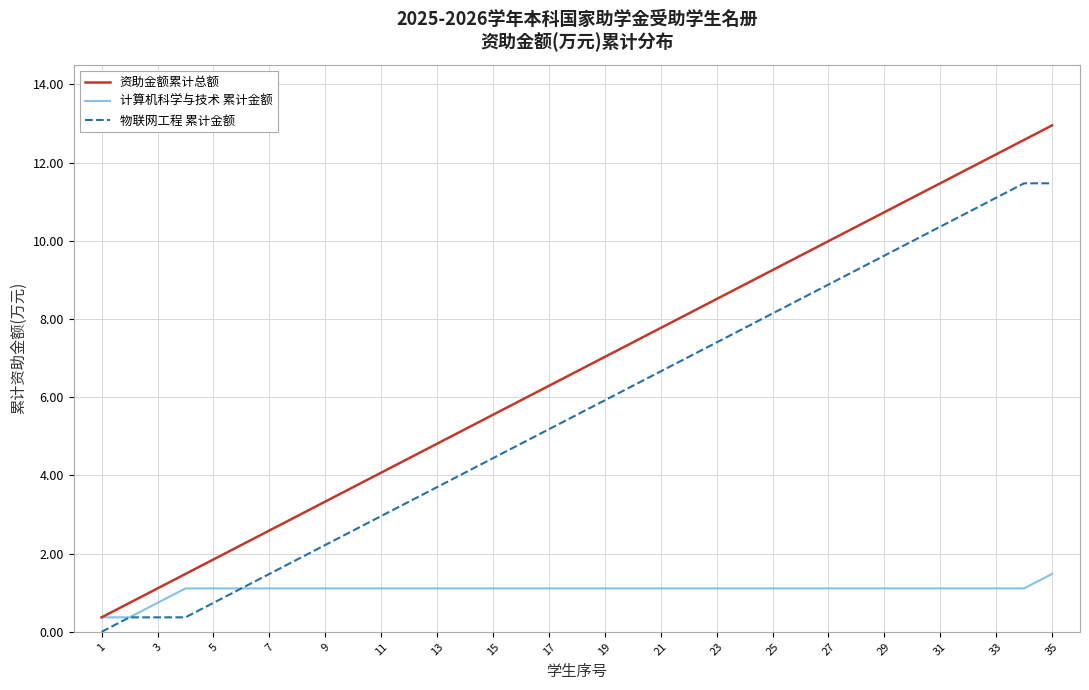

At how many categories does at least one series exceed 6?

19